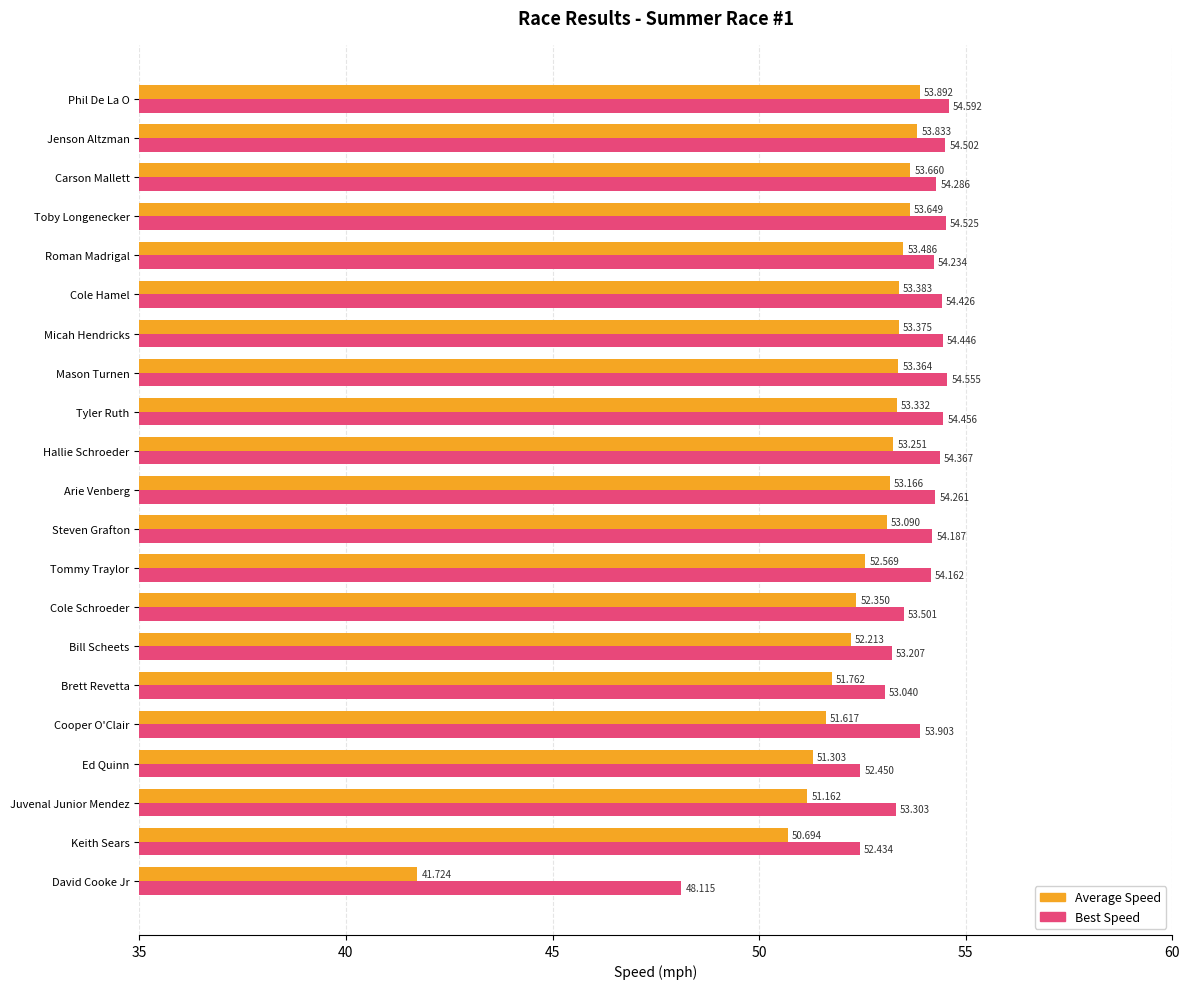

Which category has the highest value across all series?

Phil De La O